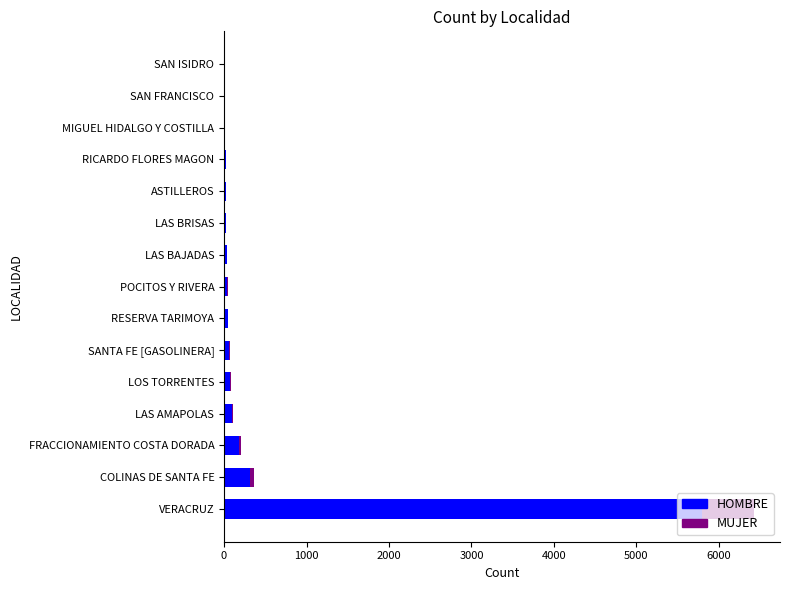

What is the maximum value for HOMBRE?

5800